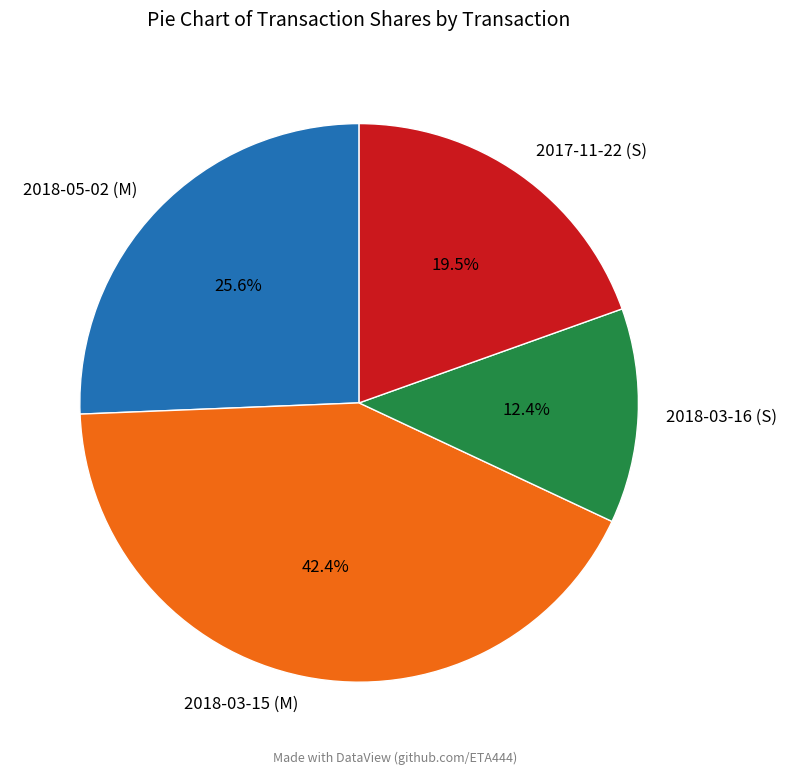

Is there a majority slice in this chart?

No